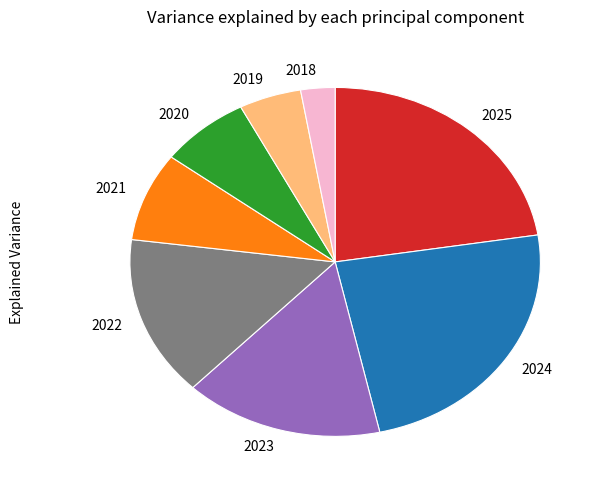

Approximately how many times larger is the value at 2019 compared to 2020?

0.7